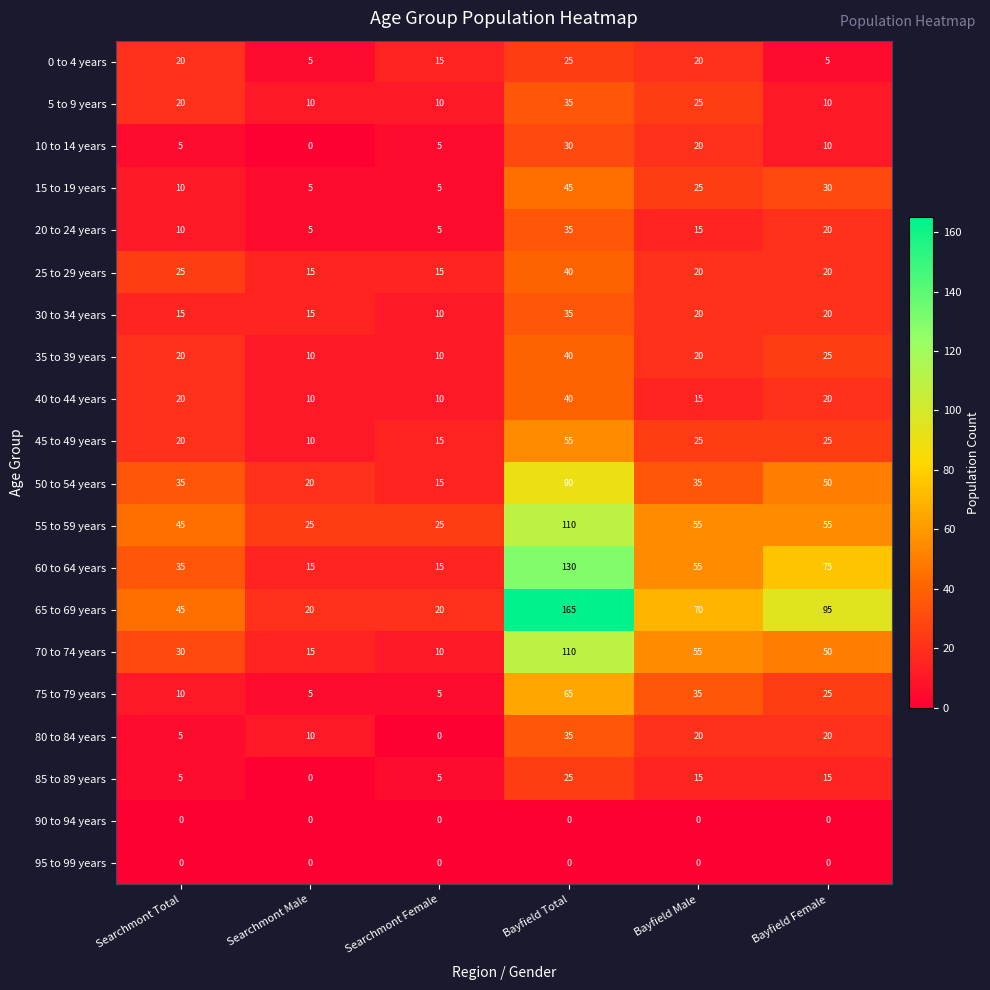

How many categories are shown in the chart?

6